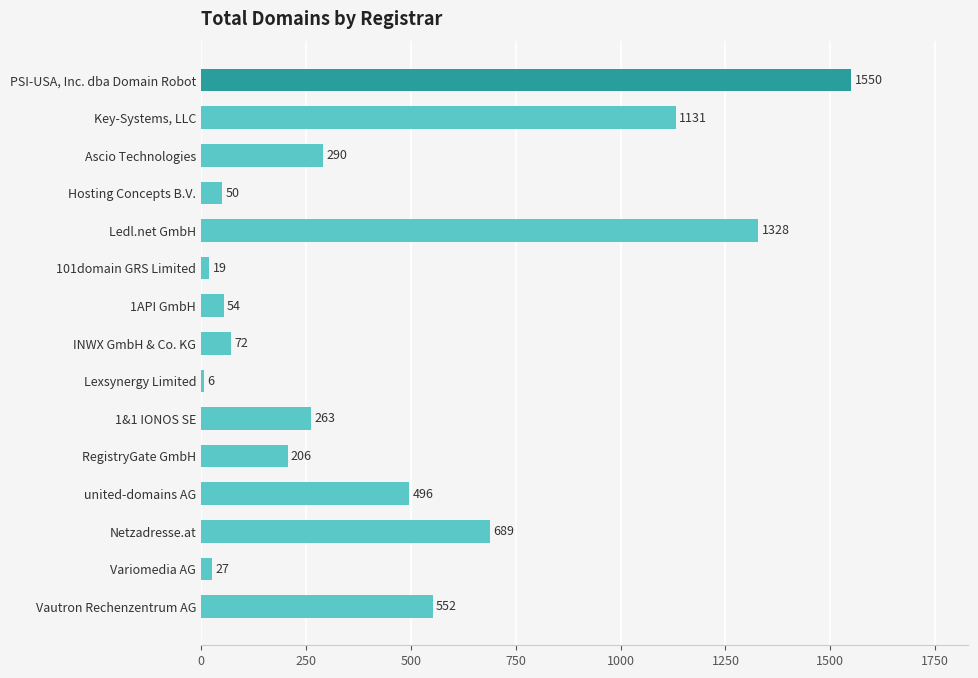

What is the label of the 1st bar from the bottom?

Vautron Rechenzentrum AG